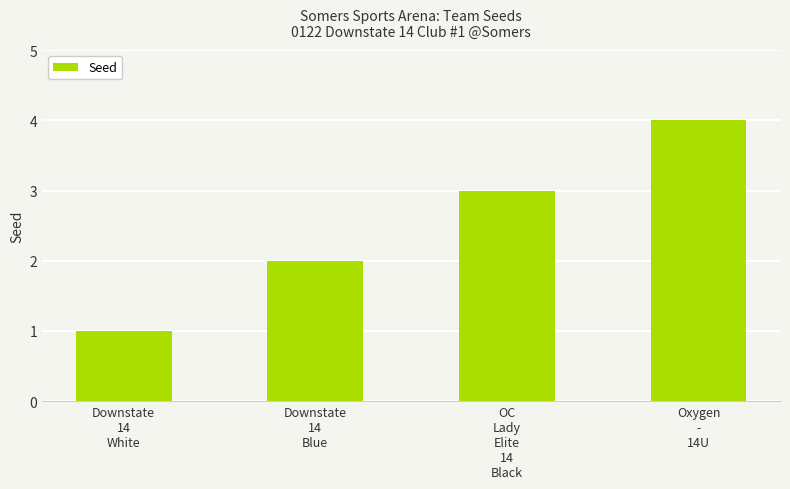

What position from the left is OC
Lady
Elite
14
Black?

3